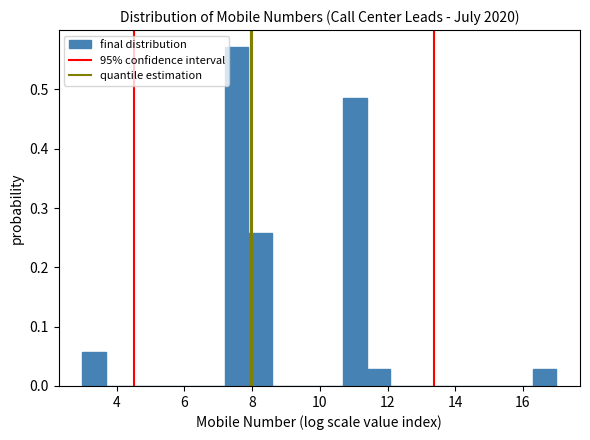

Read against the x-axis, roughly where is the centre of the tallest bar?

7.6